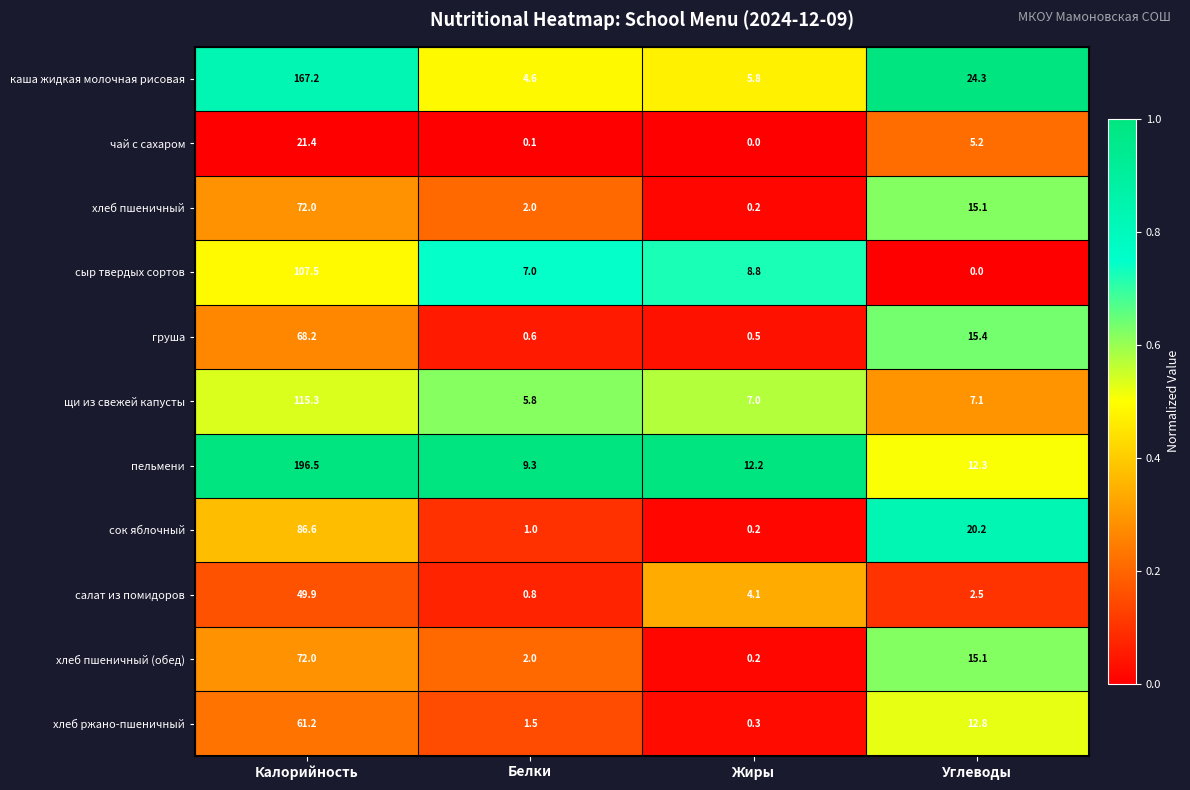

Which series has the largest range (max minus min)?

пельмени